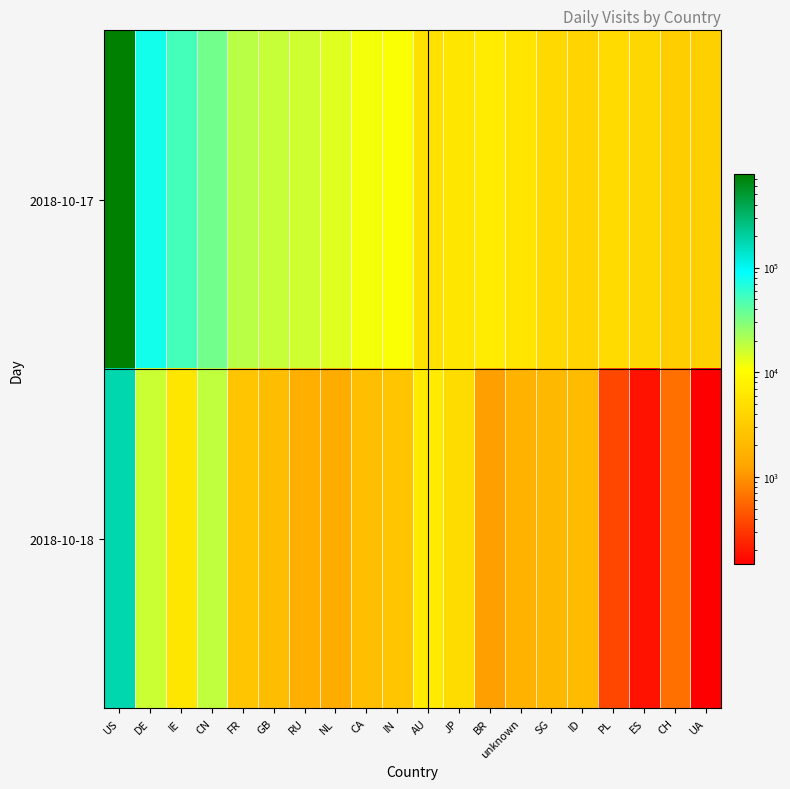

Which has a higher value, FR or unknown?

FR